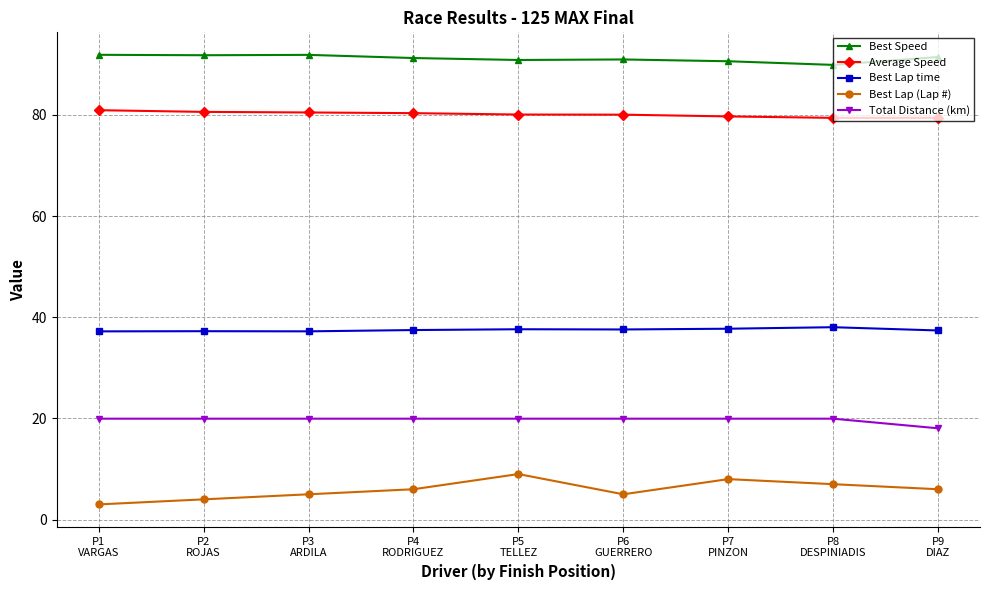

What are all the series names shown in the legend?

Best Speed, Average Speed, Best Lap time, Best Lap (Lap #), Total Distance (km)